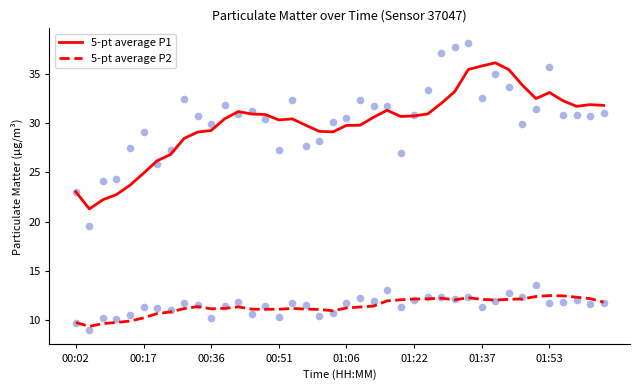

Which series contains the lowest Y value?

5-pt average P2